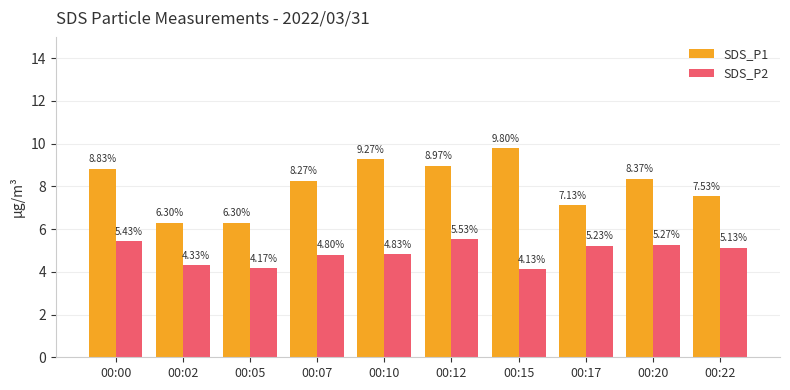

What is the difference between the maximum and minimum values in the SDS_P1 series?

3.5